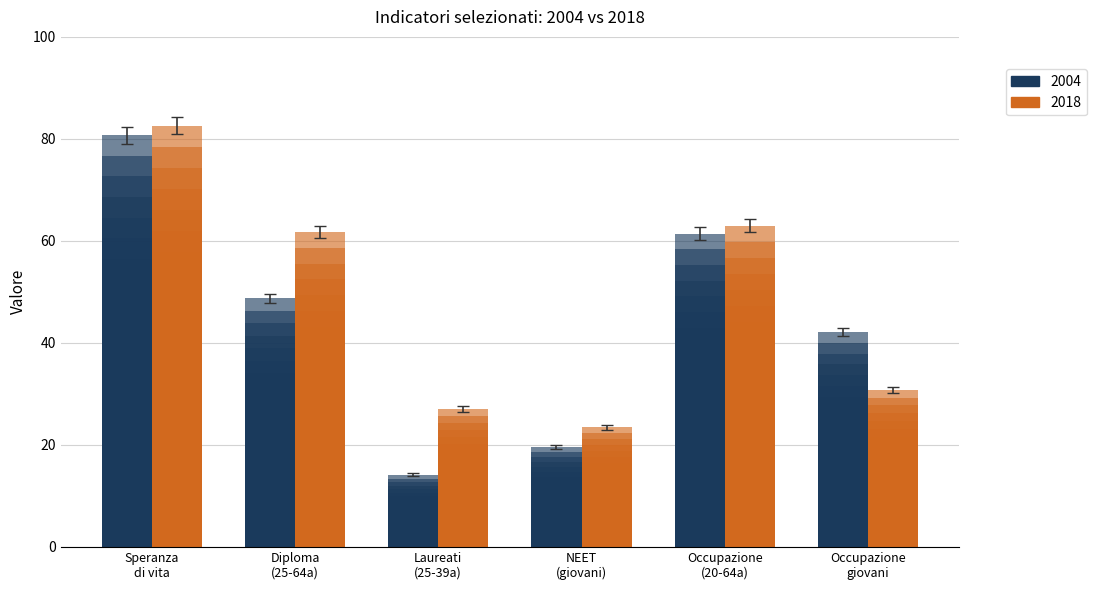

What position from the right is NEET (giovani)?

3